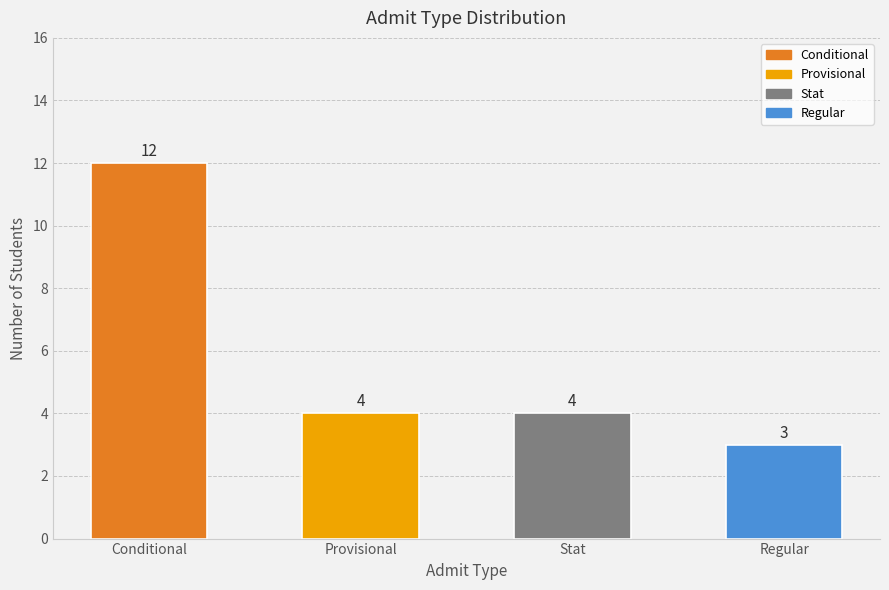

What is the change in value from Stat to Regular?

-1